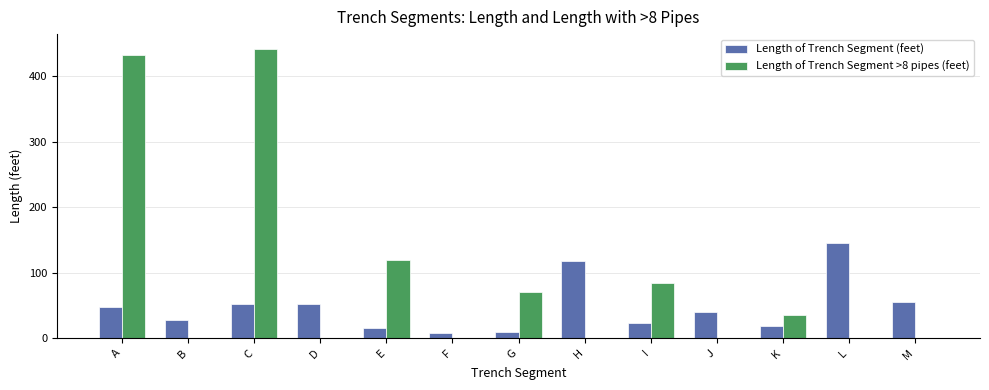

Is the value of Length of Trench Segment >8 pipes (feet) at M greater than the value of Length of Trench Segment (feet) at E?

No